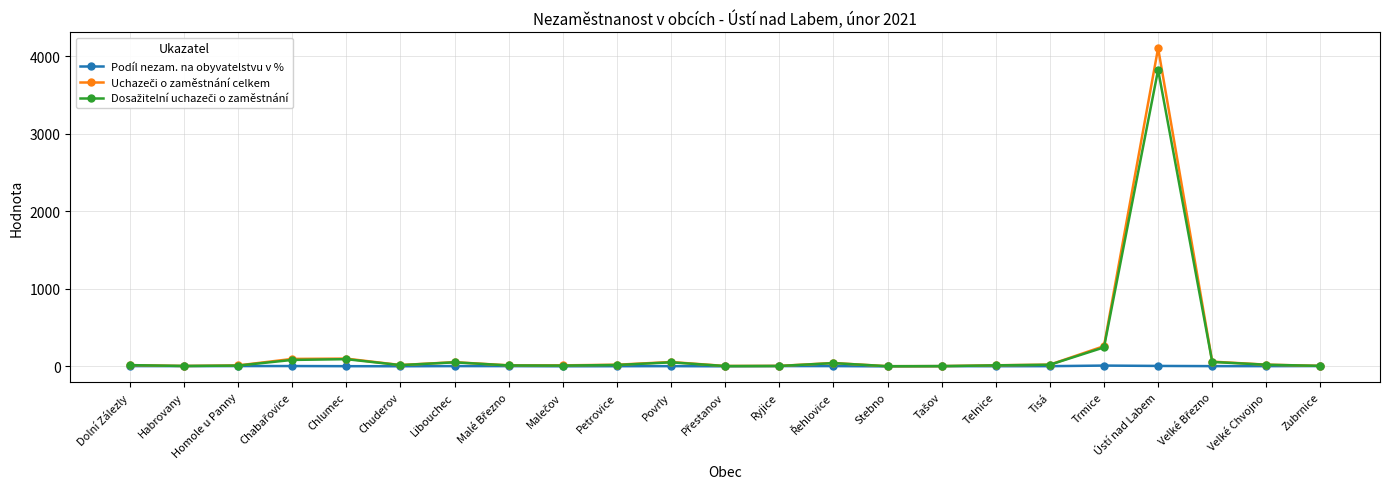

What is the label of the 9th point from the right?

Stebno